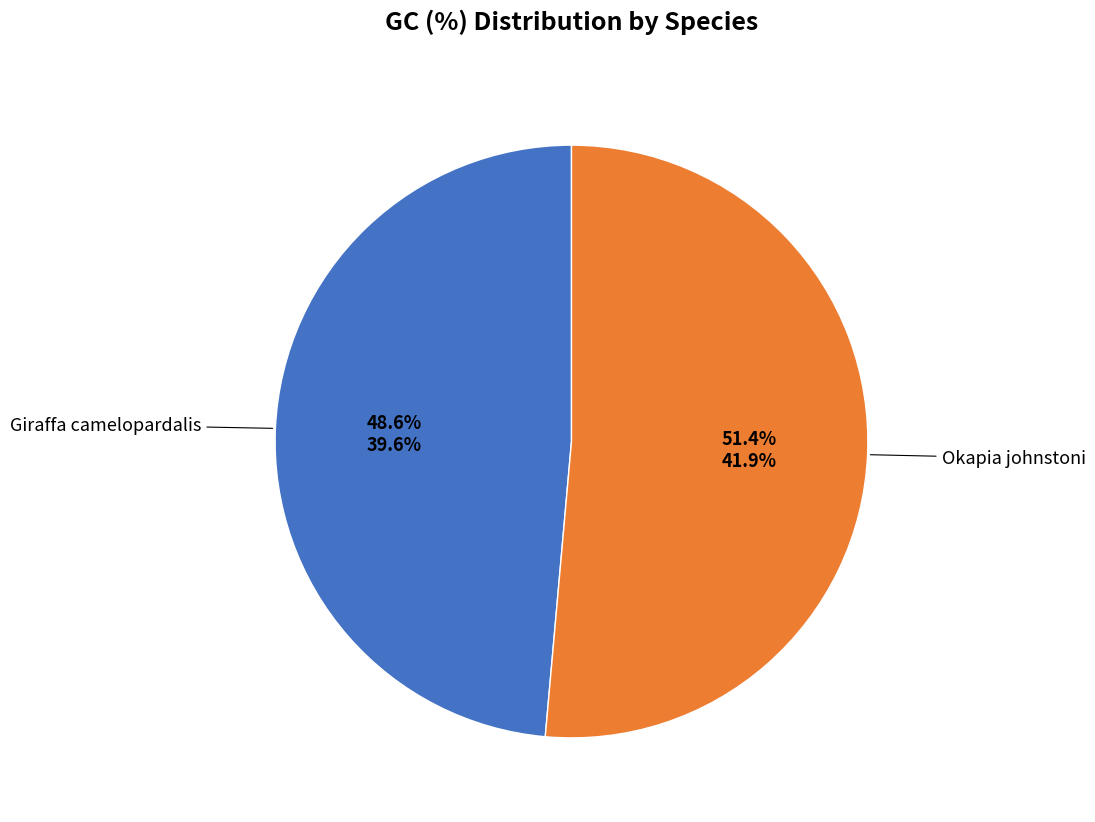

How many segments does this pie chart have?

2